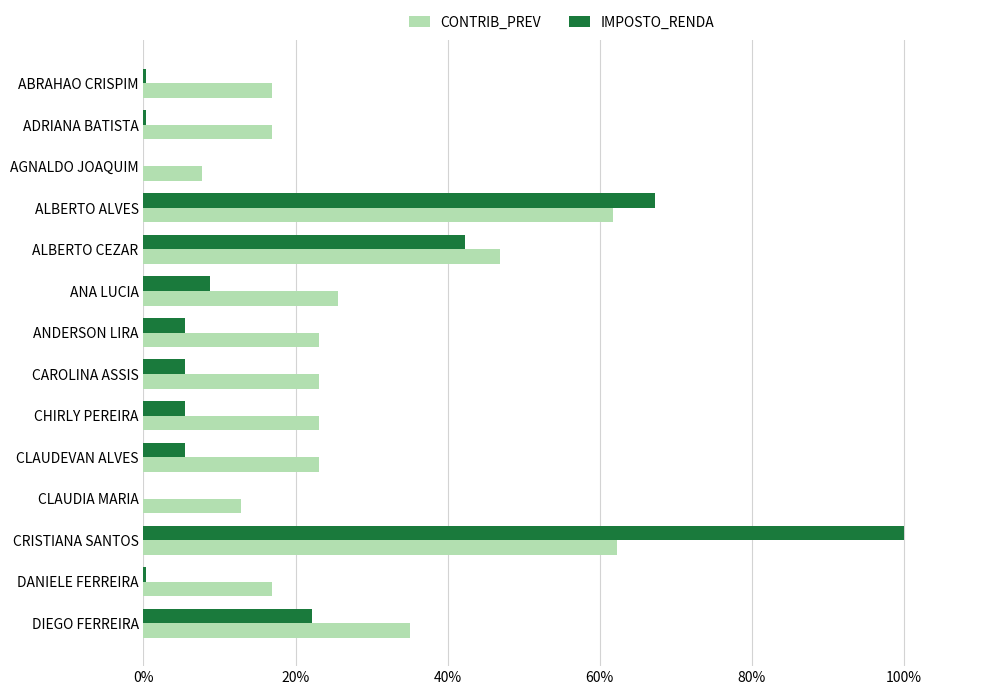

At which category is the sum across all series the highest?

CRISTIANA SANTOS